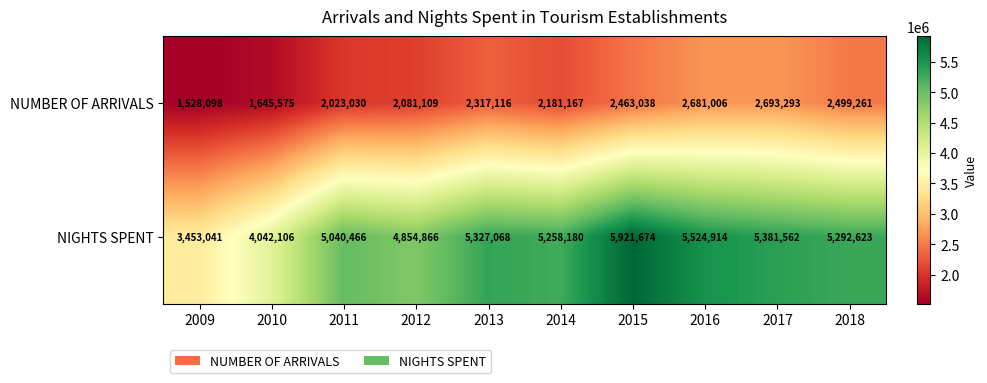

Reading left to right, extract all data points from this chart.

NUMBER OF ARRIVALS: 1528098	1645575	2023030	2081109	2317116	2181167	2463038	2681006	2693293	2499261
NIGHTS SPENT: 3453041	4042106	5040466	4854866	5327068	5258180	5921674	5524914	5381562	5292623